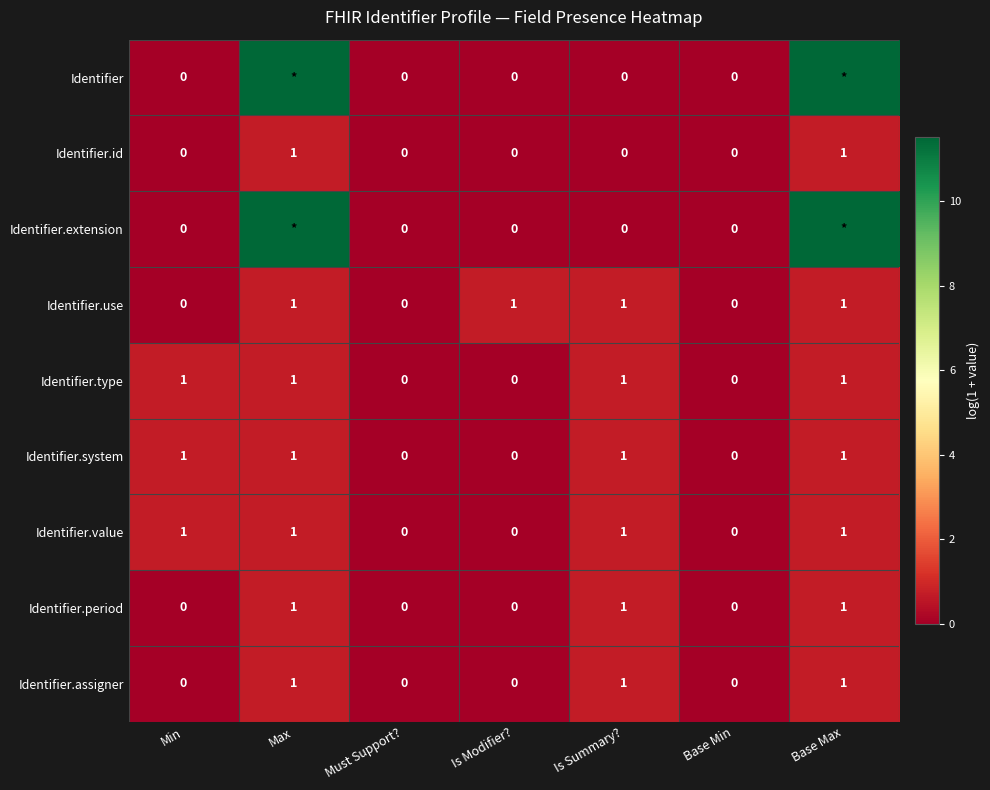

Count the Identifier.system values in the range 0 to 1.

7